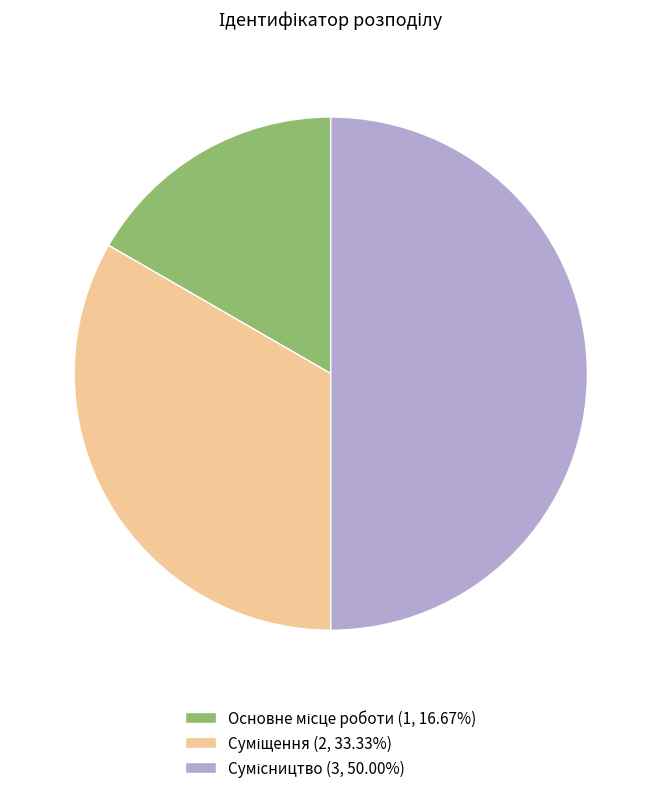

How many slices are in this pie chart?

3